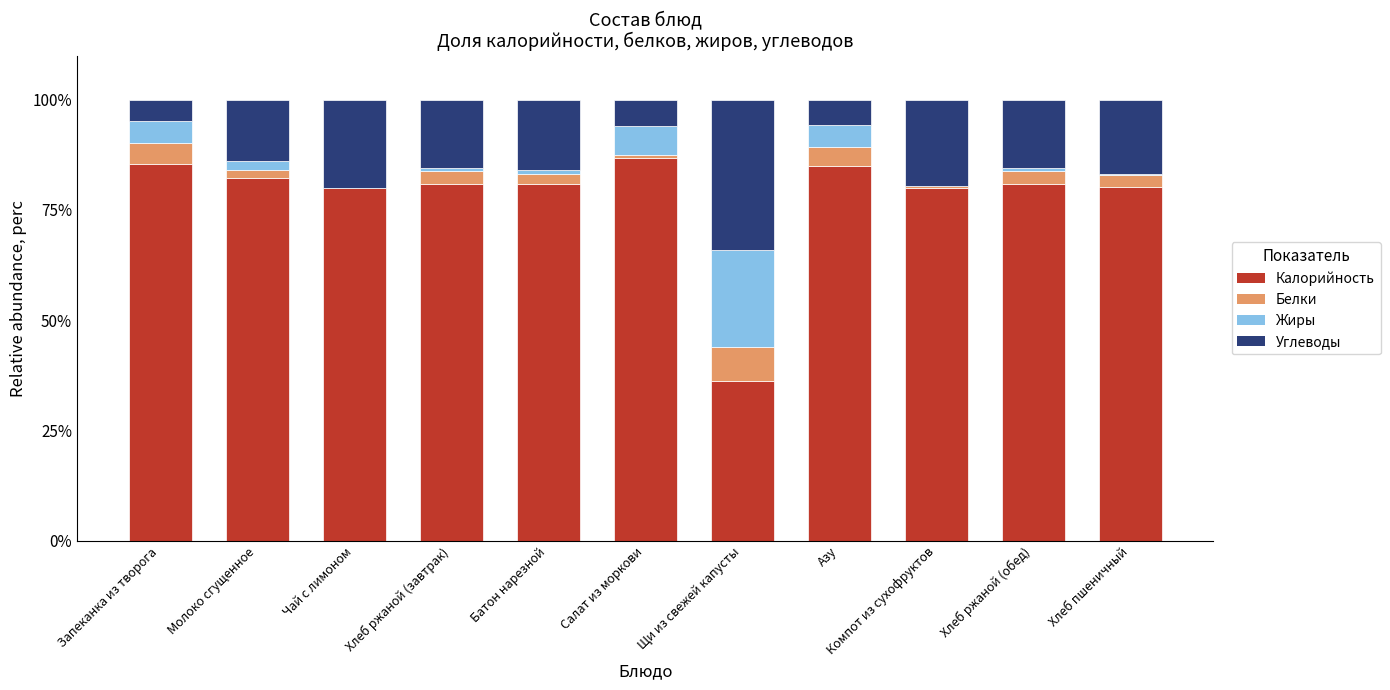

What are all the series names shown in the legend?

Калорийность, Белки, Жиры, Углеводы